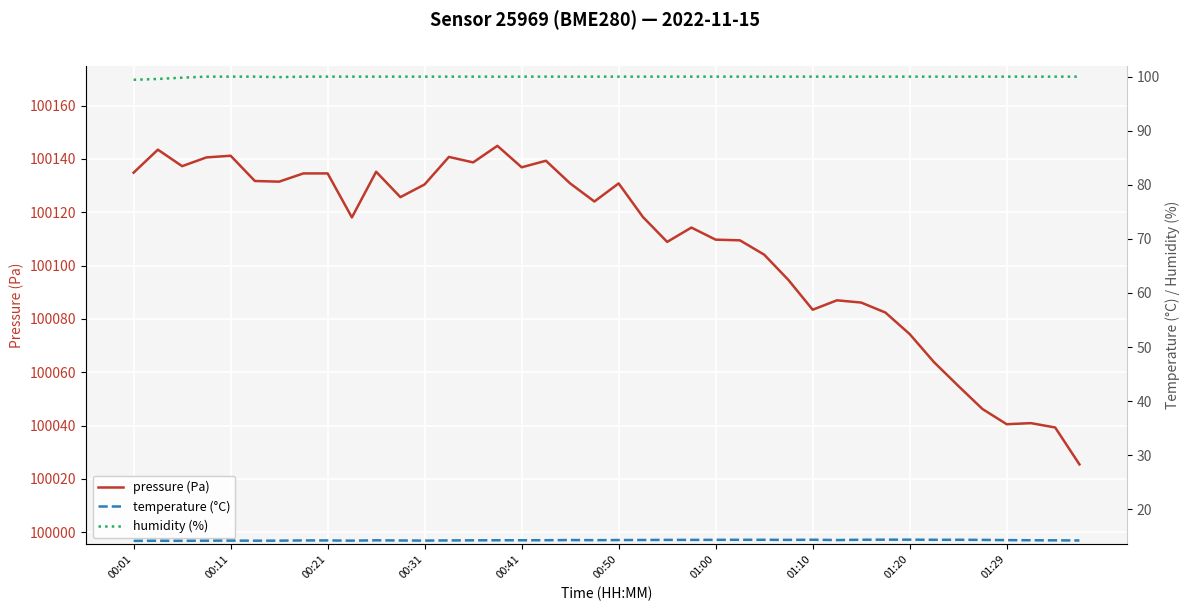

Reading right to left, list all the values displayed in this chart.

pressure (Pa): 100025.5	100039.3	100040.9	100040.5	100046.2	100054.9	100063.8	100074.3	100082.4	100086.2	100087.0	100083.5	100094.6	100104.1	100109.5	100109.8	100114.3	100108.9	100118.2	100130.8	100124.1	100130.8	100139.3	100136.9	100144.9	100138.7	100140.8	100130.5	100125.7	100135.2	100118.1	100134.6	100134.6	100131.5	100131.8	100141.2	100140.6	100137.3	100143.5	100134.9
temperature (°C): 14.2	14.2	14.3	14.3	14.3	14.3	14.3	14.4	14.4	14.4	14.3	14.4	14.3	14.3	14.3	14.3	14.3	14.3	14.3	14.3	14.3	14.3	14.3	14.3	14.3	14.2	14.2	14.2	14.2	14.2	14.2	14.2	14.2	14.2	14.2	14.2	14.2	14.2	14.2	14.2
humidity (%): 100.0	100.0	100.0	100.0	100.0	100.0	100.0	100.0	100.0	100.0	100.0	100.0	100.0	100.0	100.0	100.0	100.0	100.0	100.0	100.0	100.0	100.0	100.0	100.0	100.0	100.0	100.0	100.0	100.0	100.0	100.0	100.0	100.0	99.9	100.0	100.0	100.0	99.8	99.6	99.4